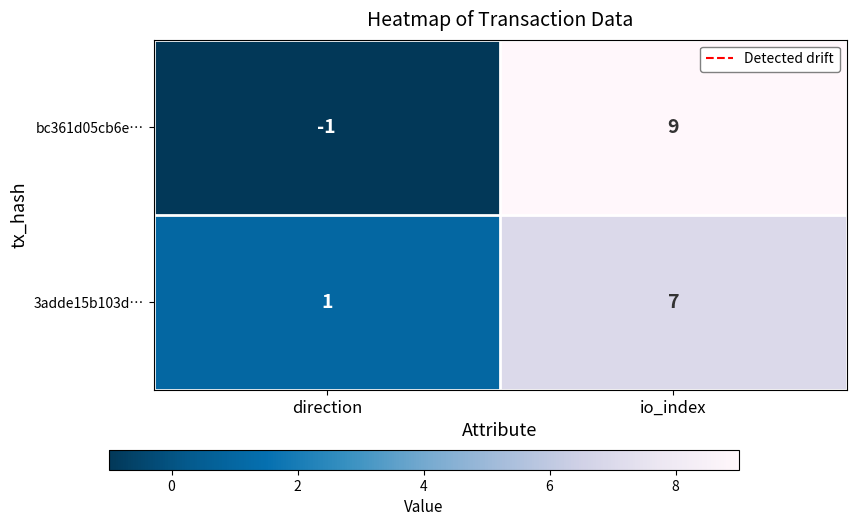

At which category is the sum across all series the highest?

io_index